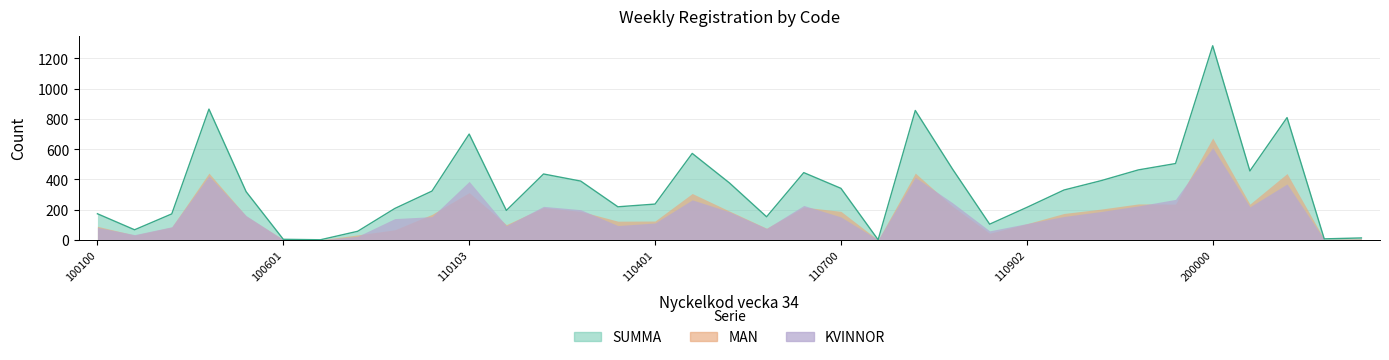

What value does the MAN series have at 110903?

175